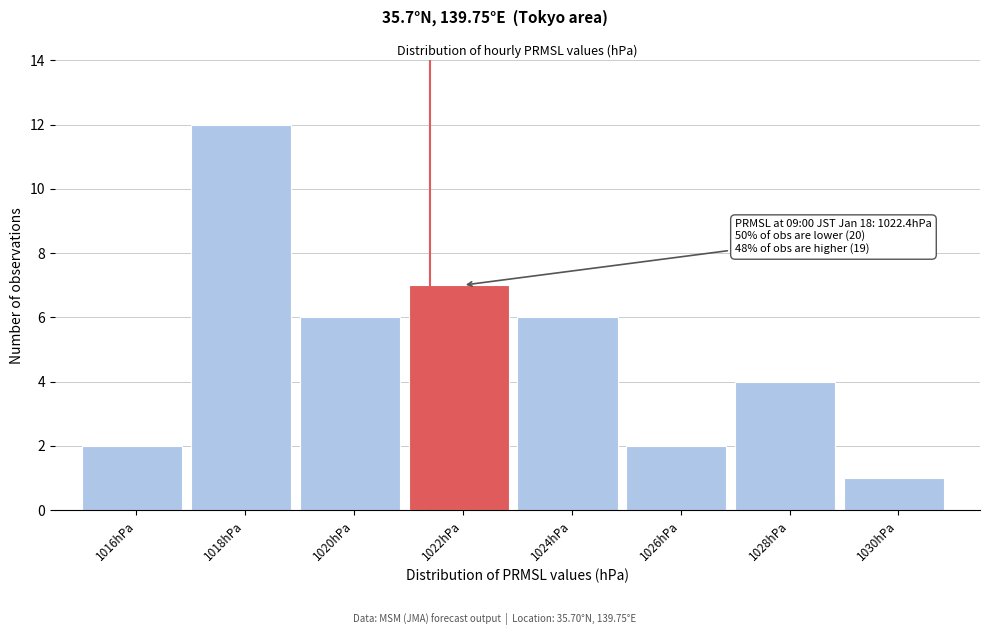

Reading left to right, transcribe all the data shown in this chart.

1016hPa=2	1018hPa=12	1020hPa=6	1022hPa=7	1024hPa=6	1026hPa=2	1028hPa=4	1030hPa=1